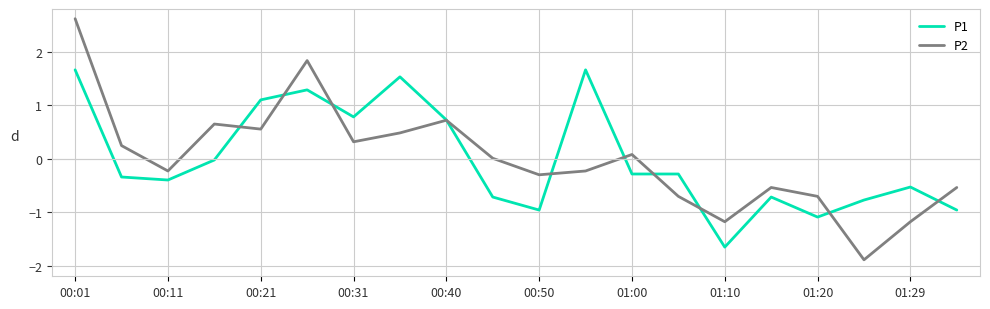

What is the smallest value displayed?

-1.9